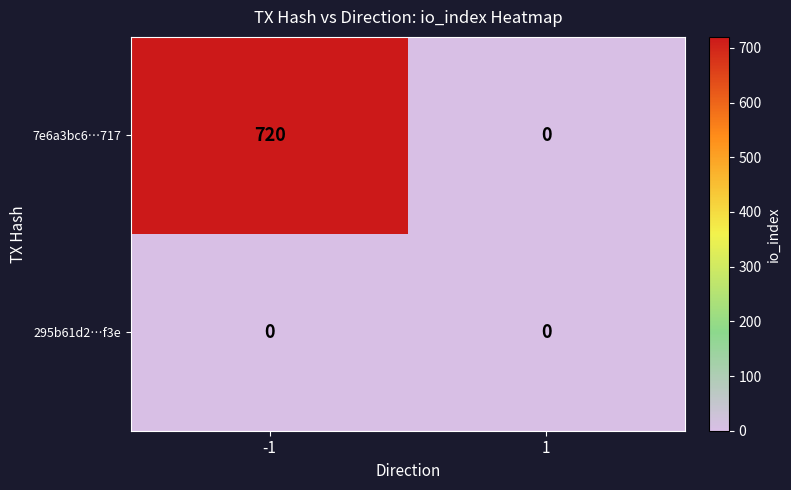

Is the value of 295b61d2…f3e at 1 greater than the value of 7e6a3bc6…717 at -1?

No